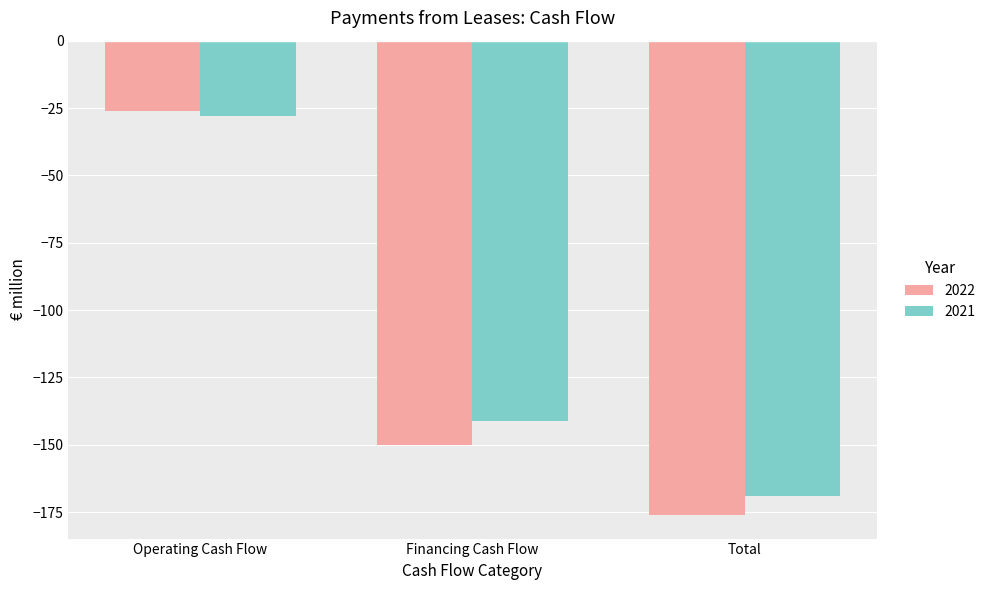

List the series in order of their overall mean, highest first.

2021, 2022